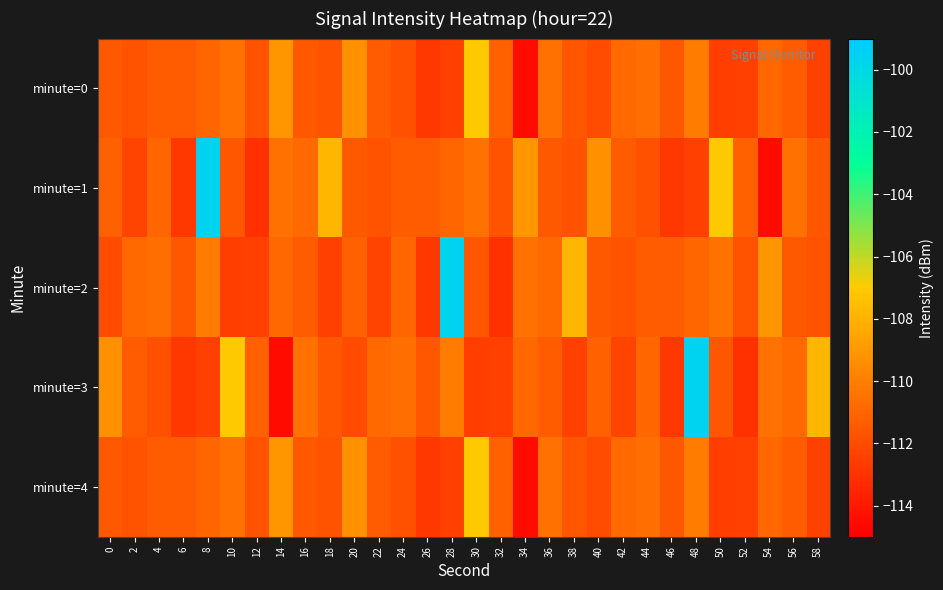

Which series has the largest total across all categories?

minute=1